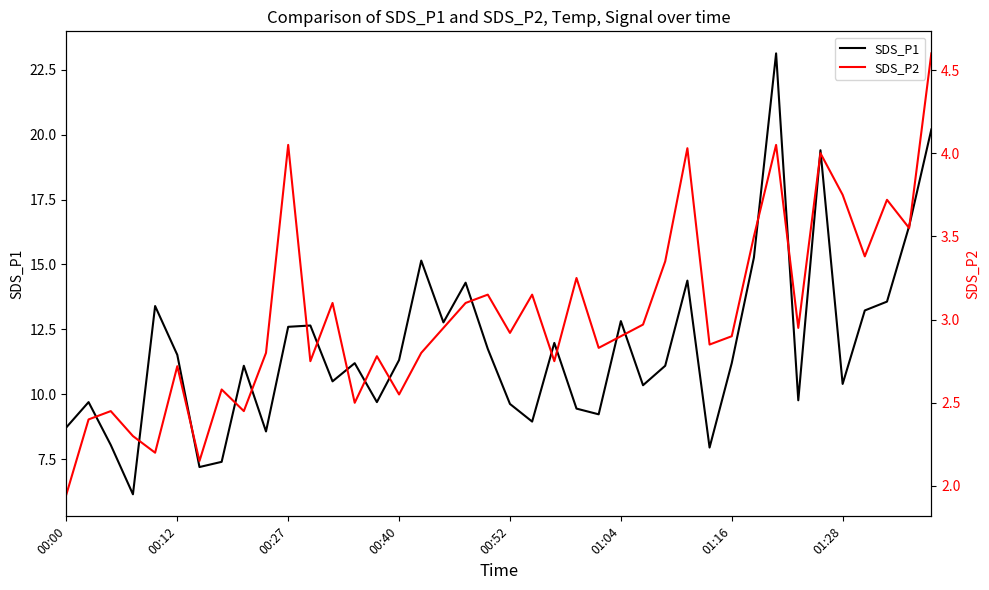

What is the minimum value for SDS_P1?

6.2